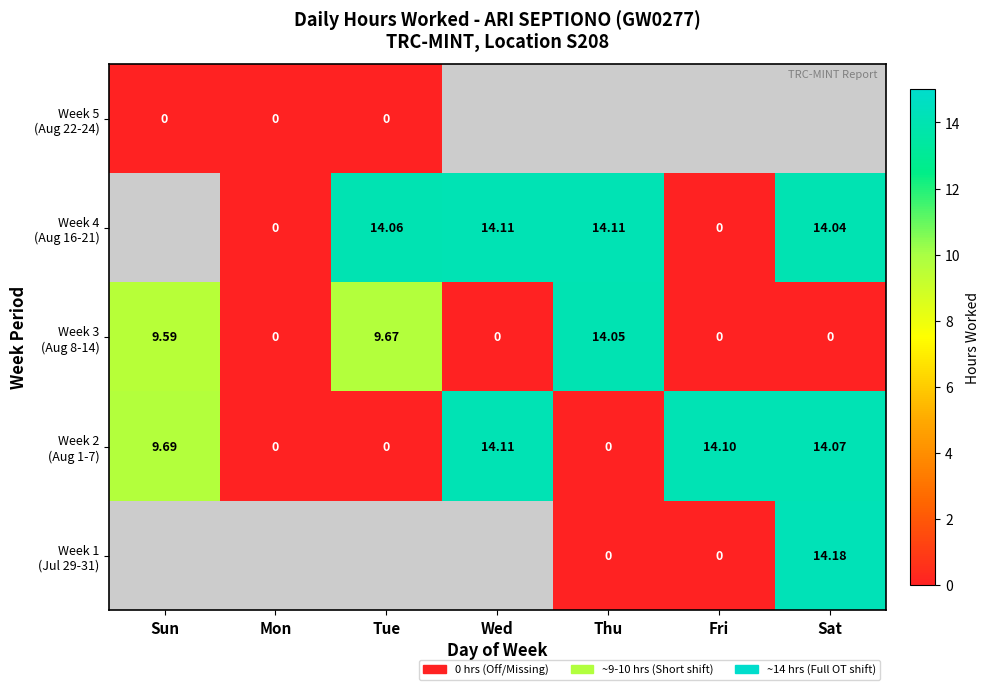

The value of Week 4 (Aug 16-21) at Sat is 4.1. True or false?

False